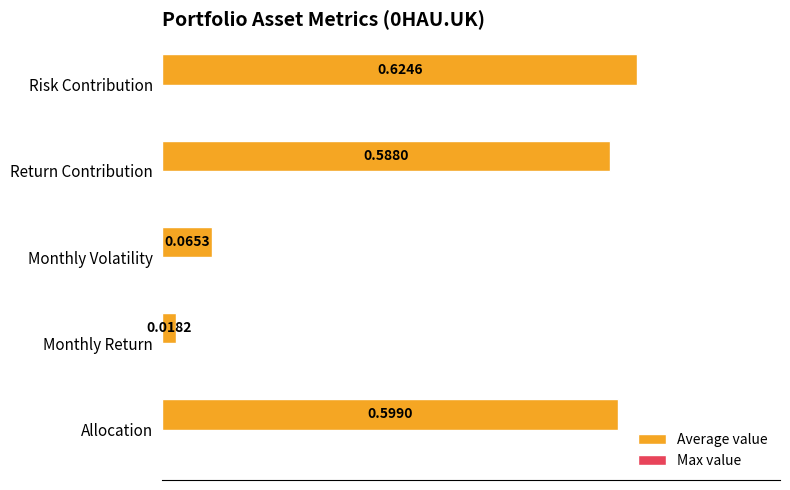

At which label is the value closest to 0?

Monthly Return